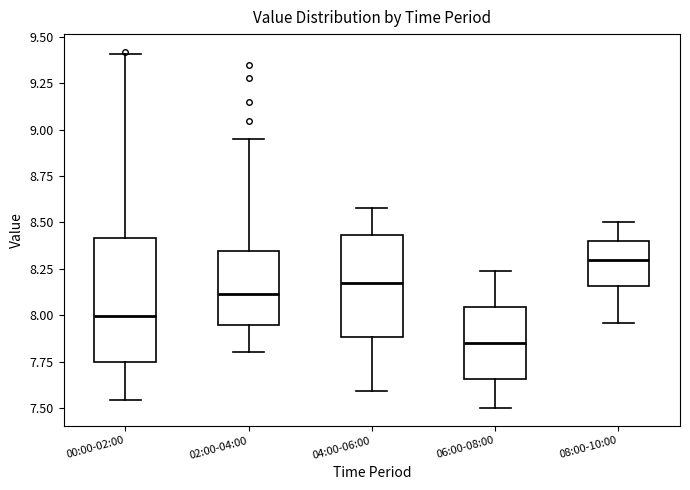

Which box's median line is the highest?

08:00-10:00